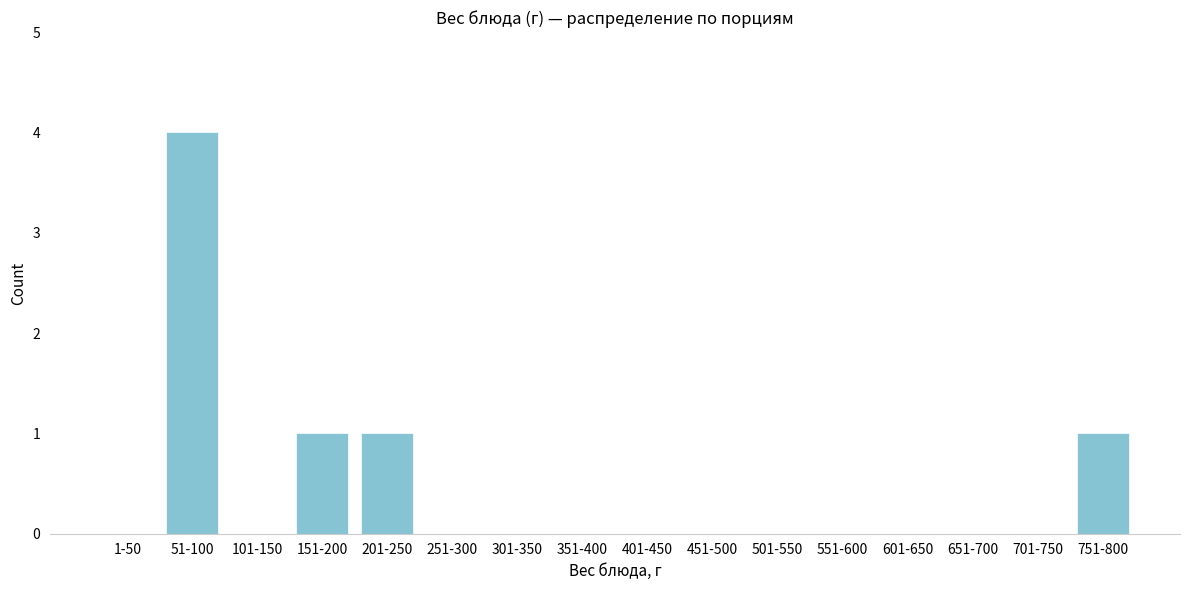

Reading right to left, extract all data points from this chart.

751-800=1	701-750=0	651-700=0	601-650=0	551-600=0	501-550=0	451-500=0	401-450=0	351-400=0	301-350=0	251-300=0	201-250=1	151-200=1	101-150=0	51-100=4	1-50=0